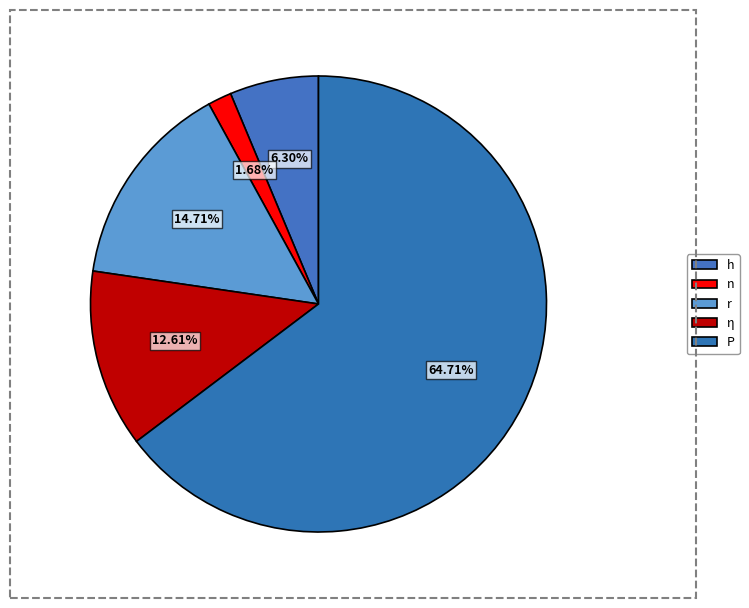

Count the number of slices in the pie.

5